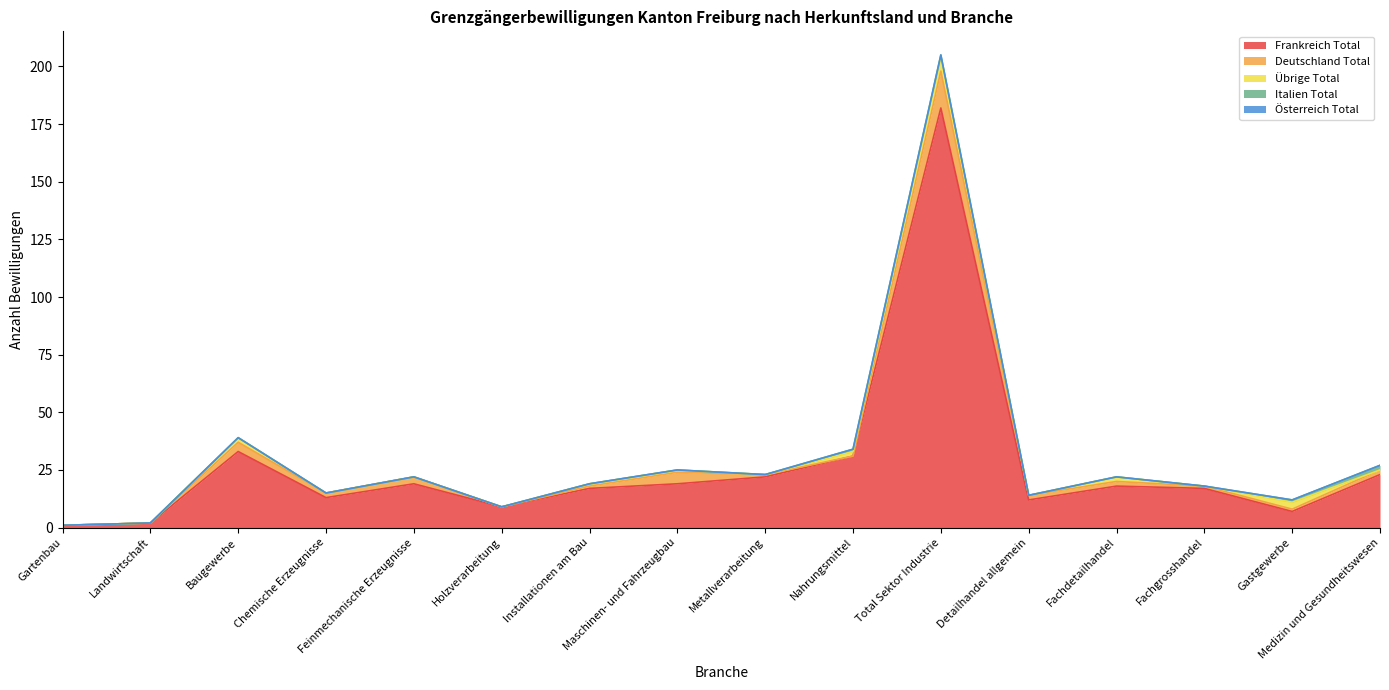

At which label is Übrige Total closest to 3?

Gastgewerbe